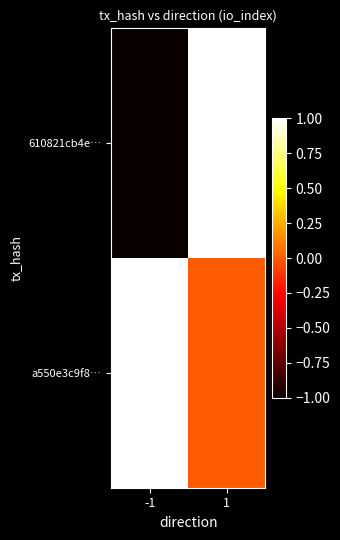

How many data points does each series have?

2